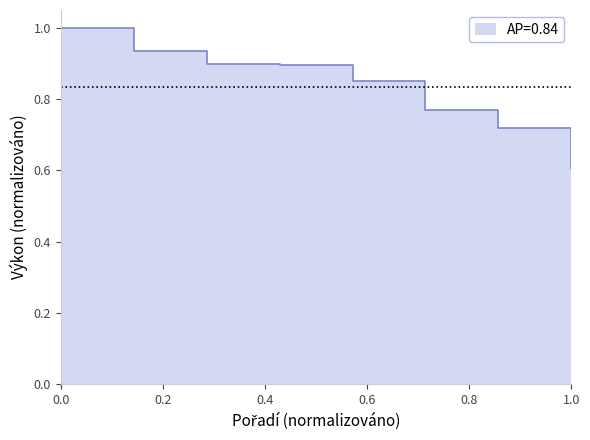

Count the number of categories in the chart.

8